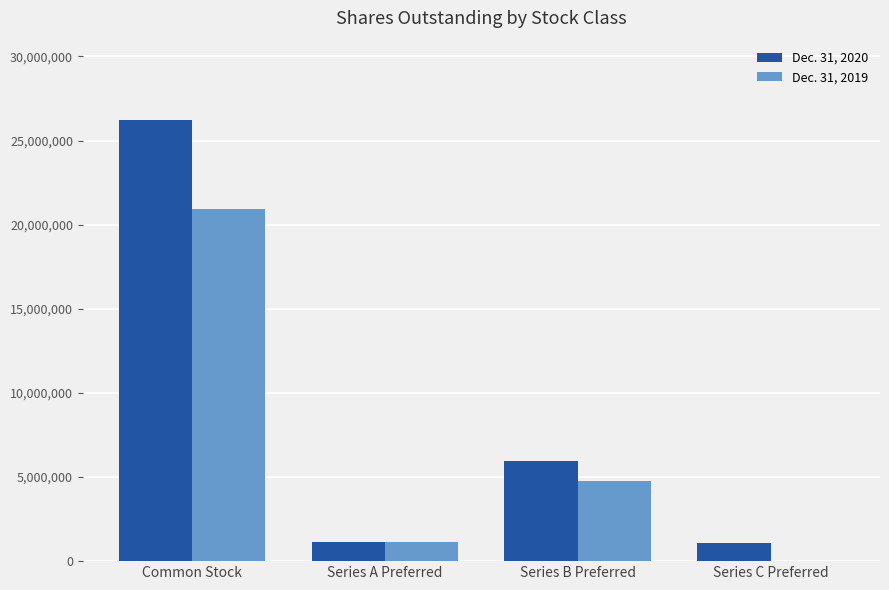

Between Series A Preferred and Series B Preferred, which series saw the biggest shift?

Dec. 31, 2020